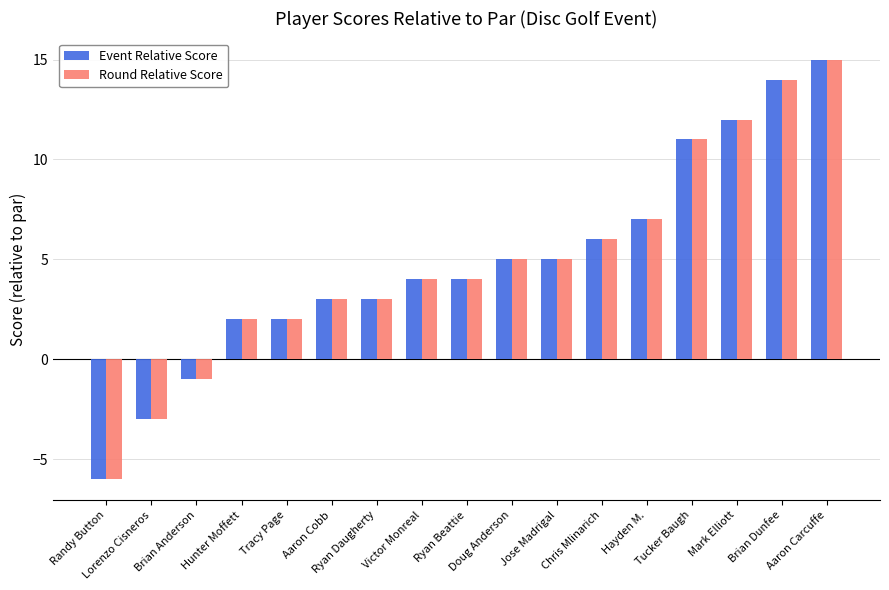

What are all the series names shown in the legend?

Event Relative Score, Round Relative Score